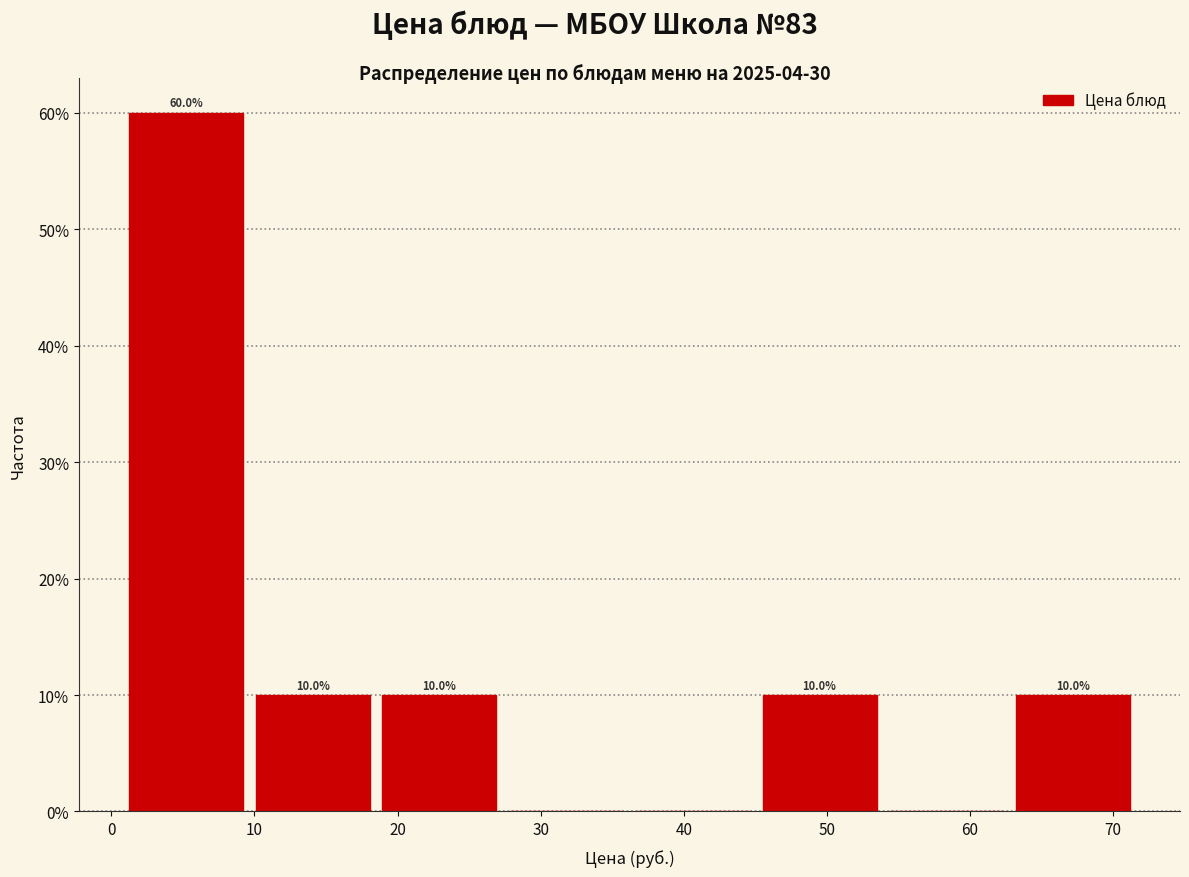

Over which range of the x-axis is the bar tallest?

1 to 10